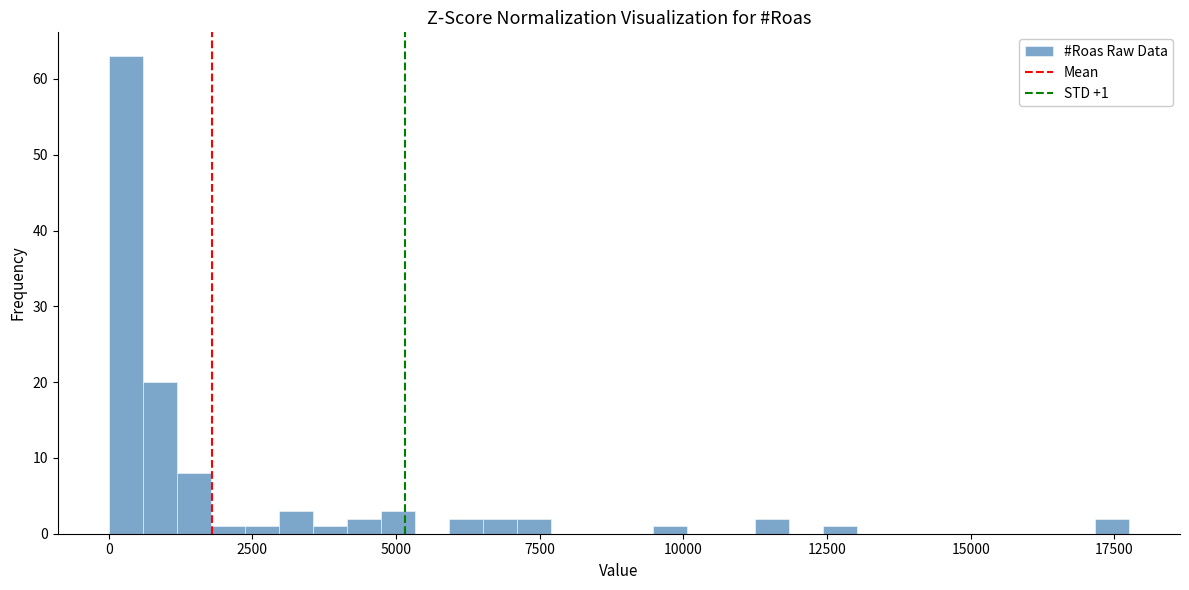

Around what value on the x-axis is the tallest bar? Give the approximate position of its centre, as read against the axis.

500